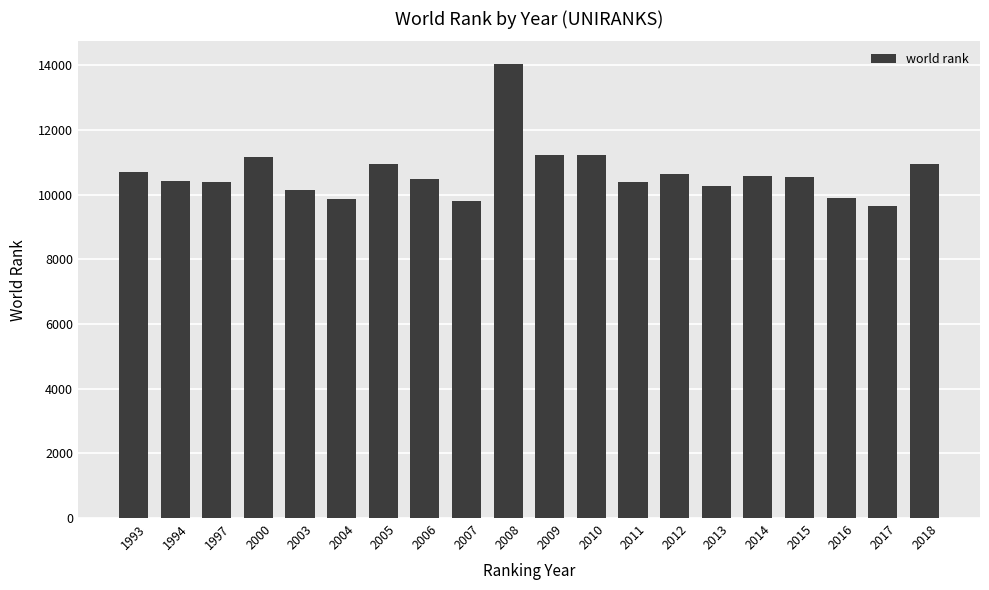

What is the value of the 1st bar from the left?

10702